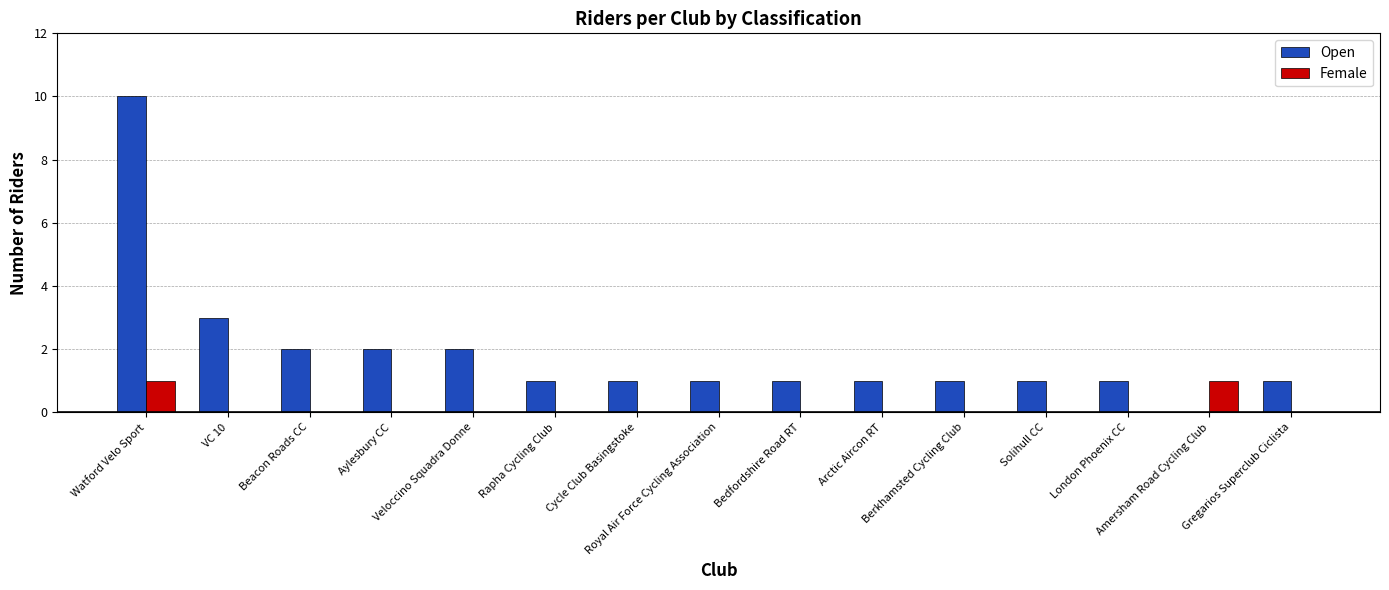

Which series has the largest total across all categories?

Open